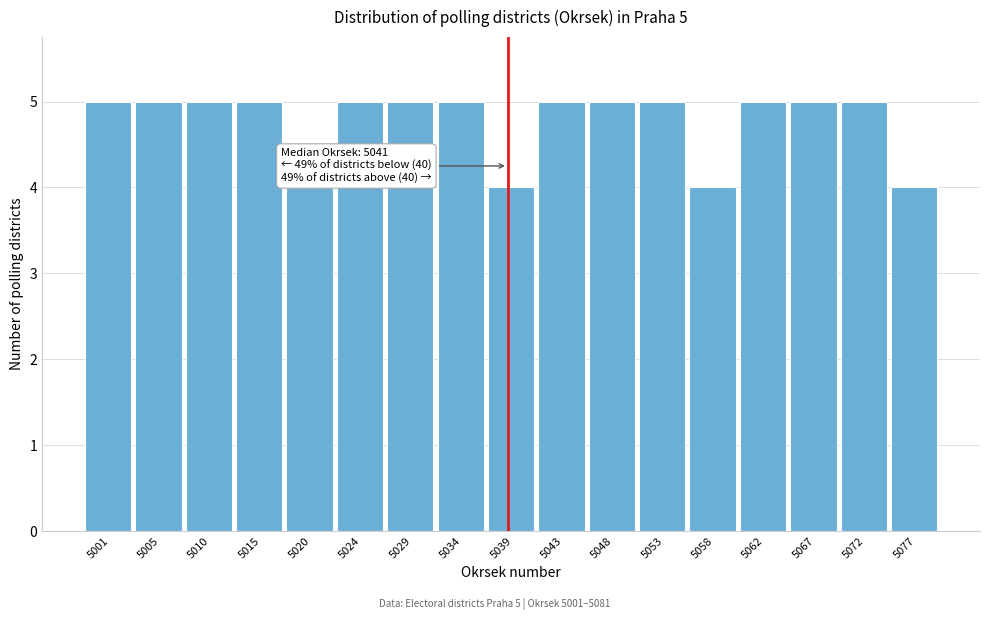

Reading right to left, transcribe all the data shown in this chart.

4	5	5	5	4	5	5	5	4	5	5	5	4	5	5	5	5